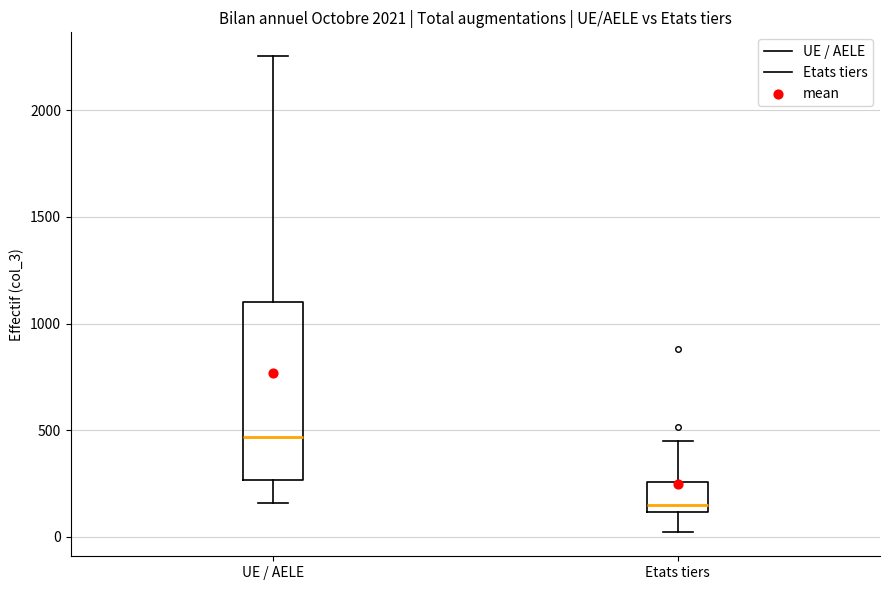

Comparing the boxes themselves (not the whiskers), which one is the tallest?

UE / AELE